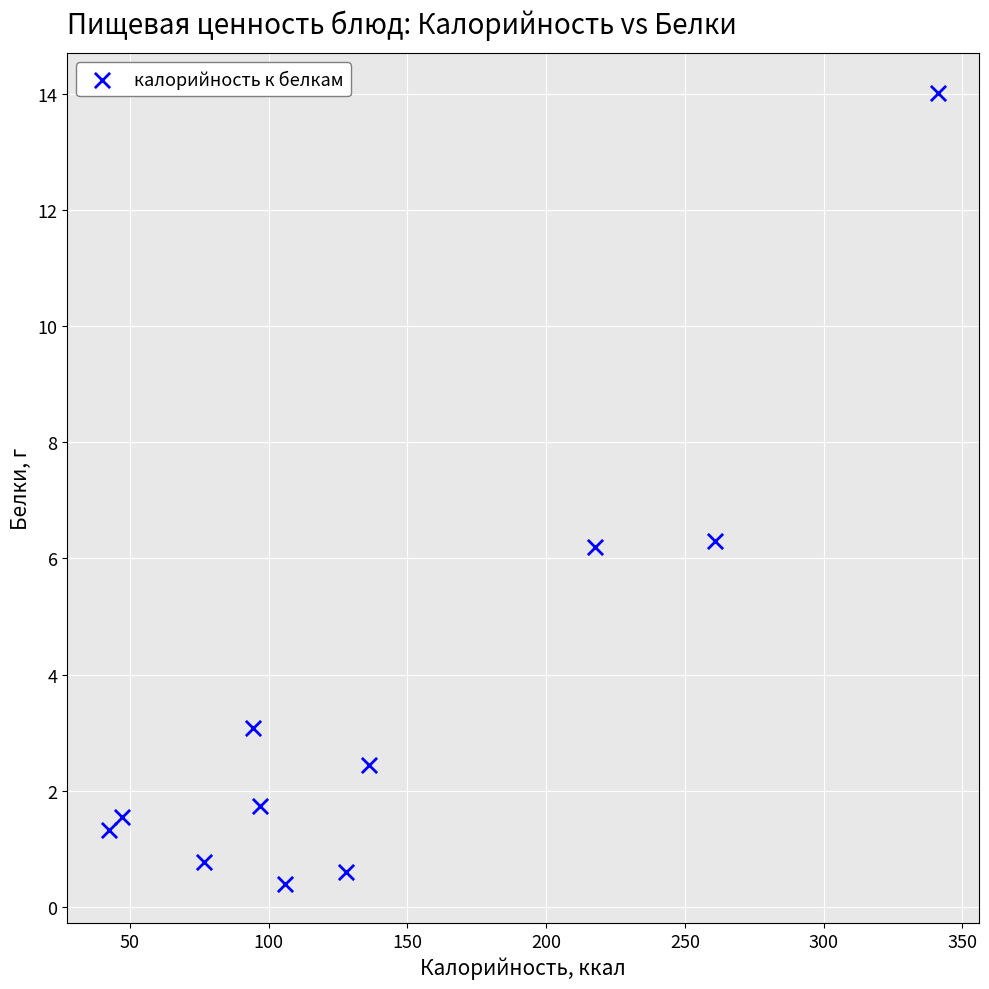

What is the average X value?

140.7